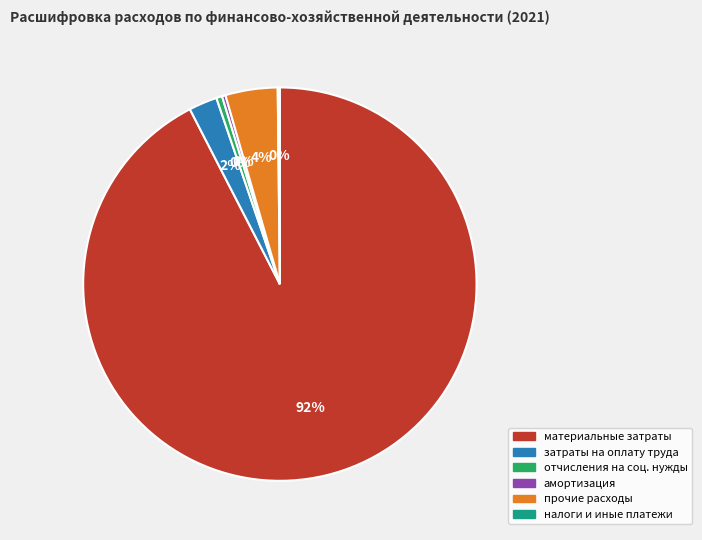

Which slice is the largest?

материальные затраты